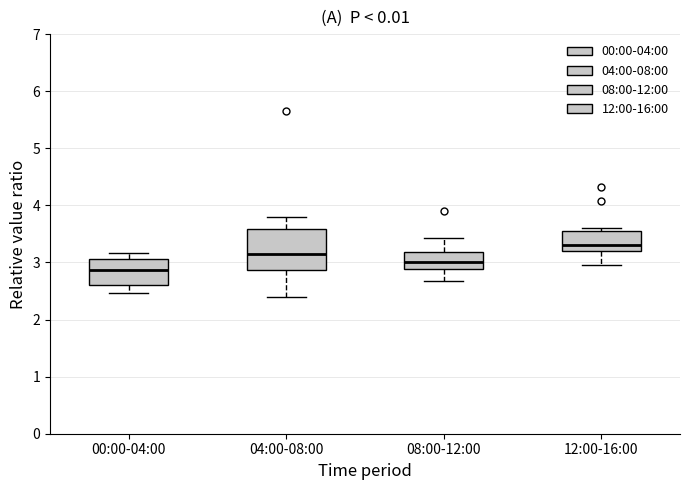

Reading left to right, transcribe this box plot: for each box, give where its median line is, the range the box spans, and where its two whiskers end, as read against the y-axis. The values are not printed on the chart, so give them approximately, as read against the axis.

00:00-04:00: median 2.9, box 2.6 to 3.1, whiskers 2.5 to 3.2
04:00-08:00: median 3.2, box 2.9 to 3.6, whiskers 2.4 to 3.8
08:00-12:00: median 3.0, box 2.9 to 3.2, whiskers 2.7 to 3.4
12:00-16:00: median 3.3, box 3.2 to 3.6, whiskers 3.0 to 3.6 (just above the box's upper edge)